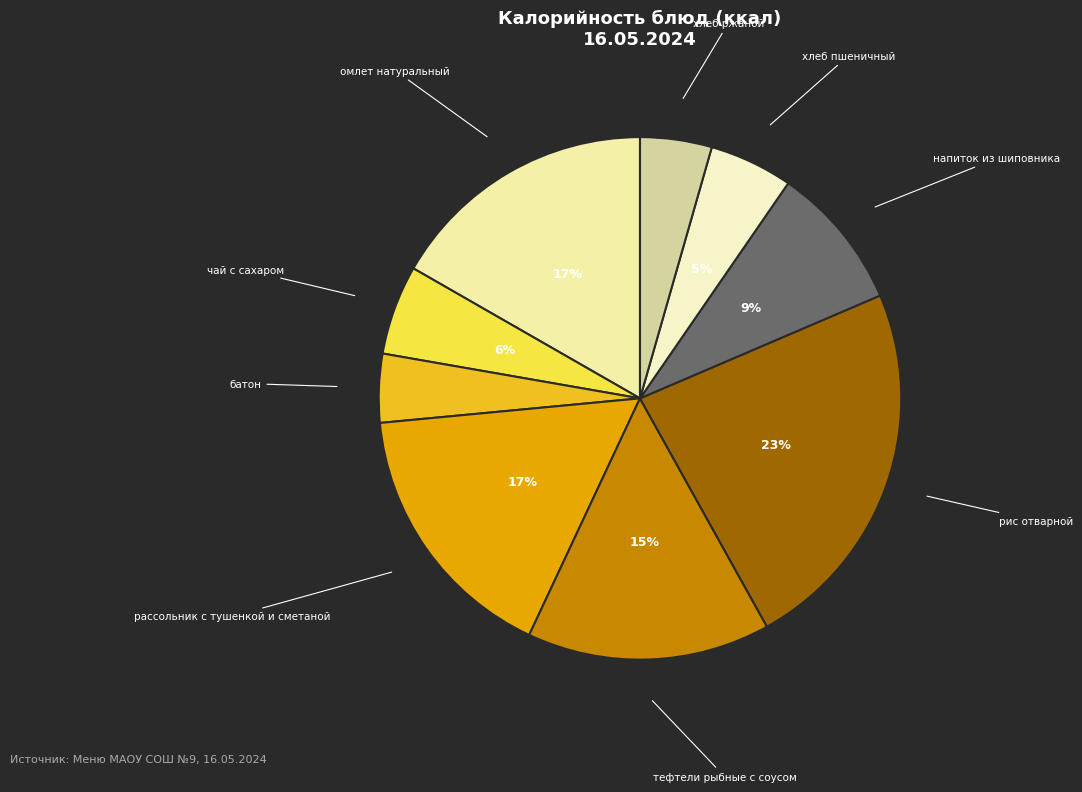

Count the number of slices in the pie.

9